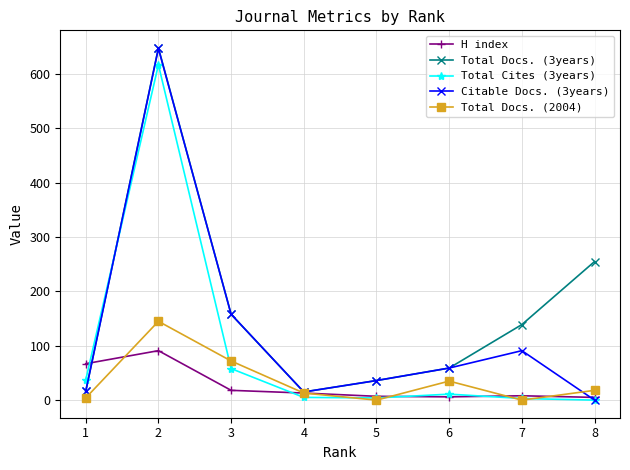

At which label is Total Docs. (3years) closest to 331?

8